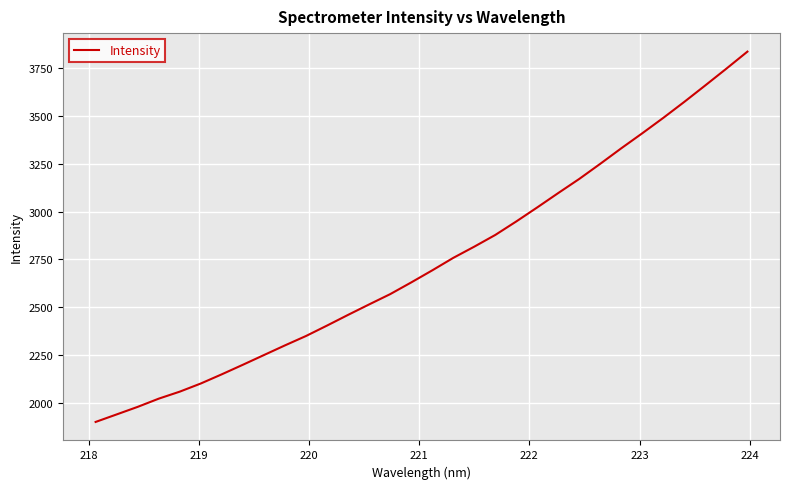

What is the maximum value shown in the chart?

3837.2